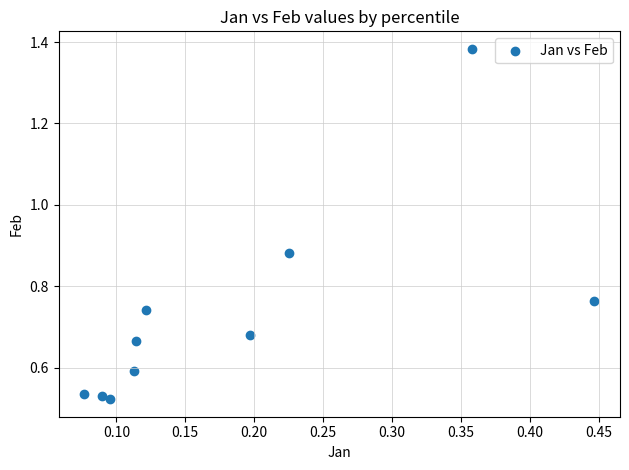

What is the range of X values (max minus min)?

0.4